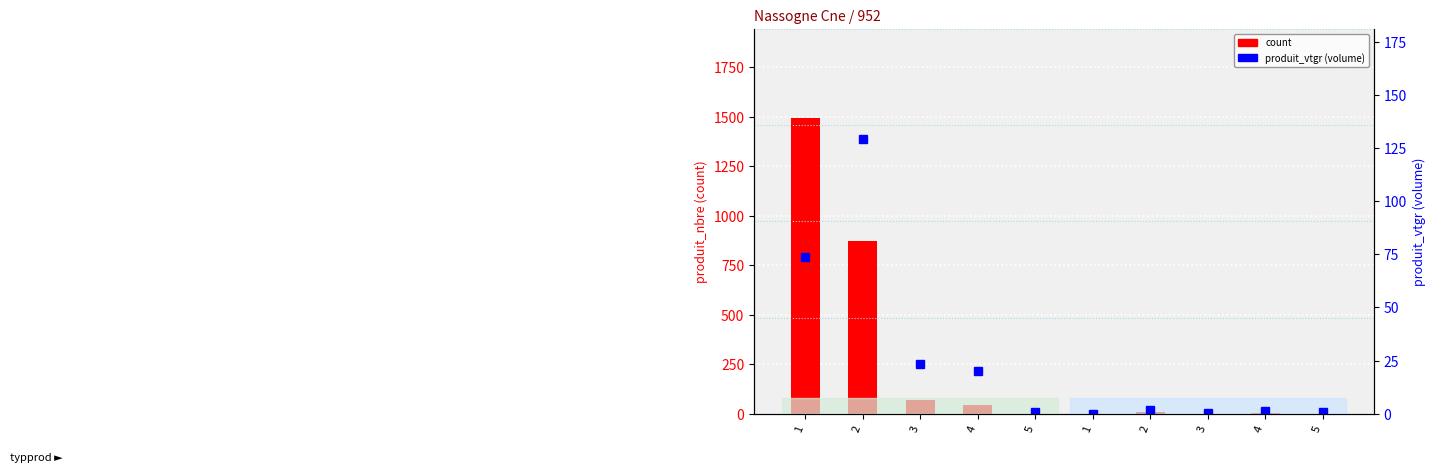

Reading right to left, list all the values displayed in this chart.

count: 5=1.0	4=3.0	3=1.0	2=11.0	1=1.0	5=1.0	4=44.0	3=72.0	2=872.0	1=1496.0
produit_vtgr (volume): 5=0.8	4=1.4	3=0.3	2=2.0	1=0.1	5=0.8	4=20.2	3=23.4	2=129.3	1=73.9